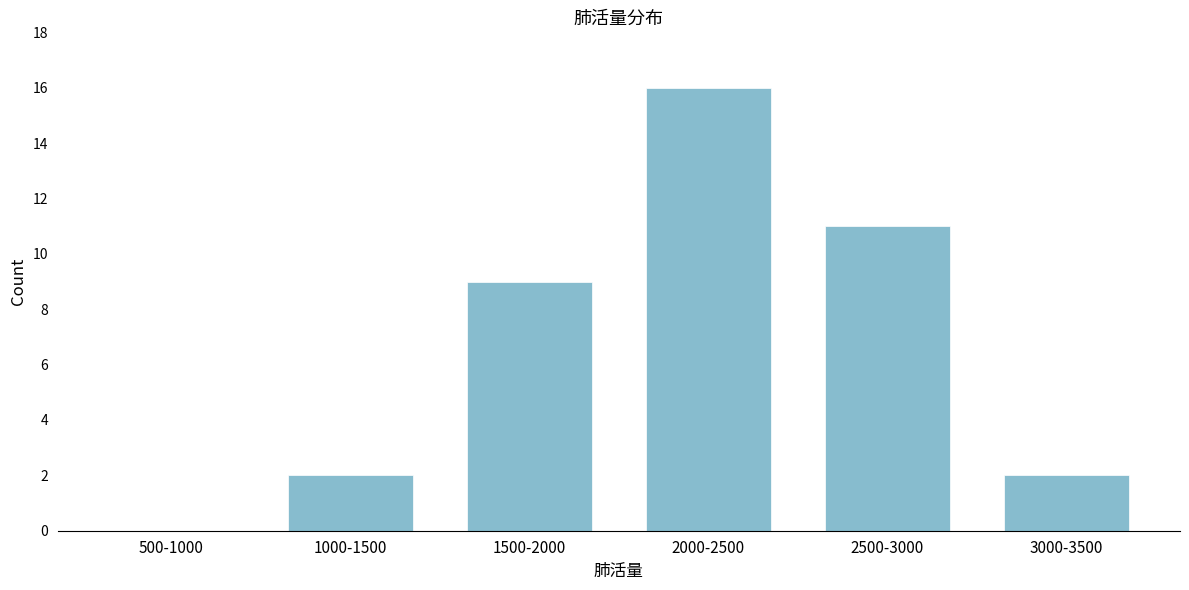

Reading left to right, transcribe all the data shown in this chart.

500-1000=0	1000-1500=2	1500-2000=9	2000-2500=16	2500-3000=11	3000-3500=2